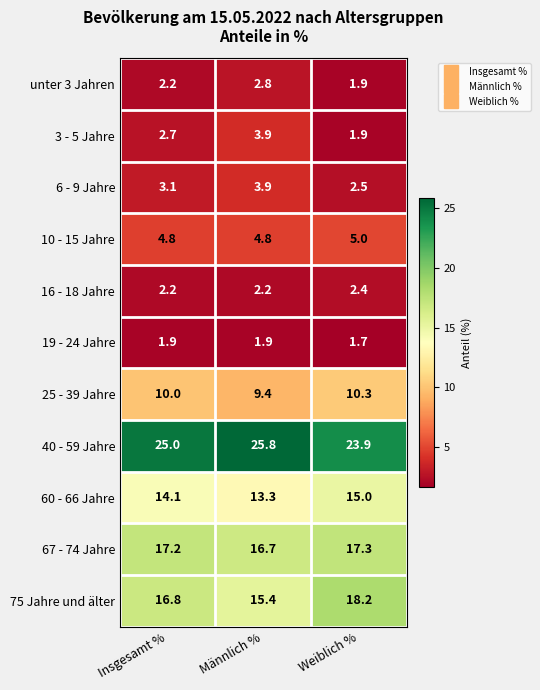

What is the greatest value displayed?

25.8